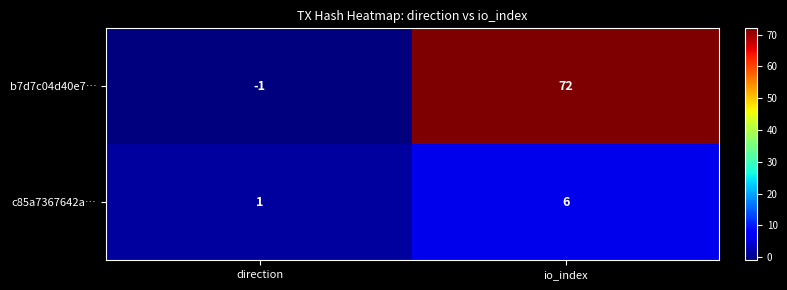

Is it true that b7d7c04d40e7… equals -1 at direction?

True